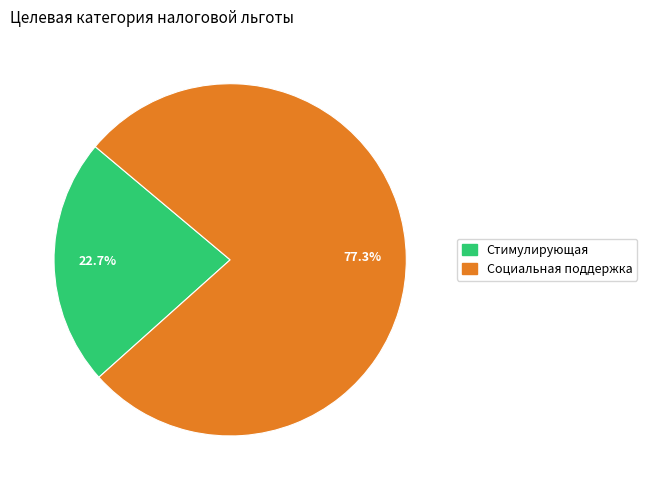

Is it true that Социальная поддержка is 77% of the pie?

True